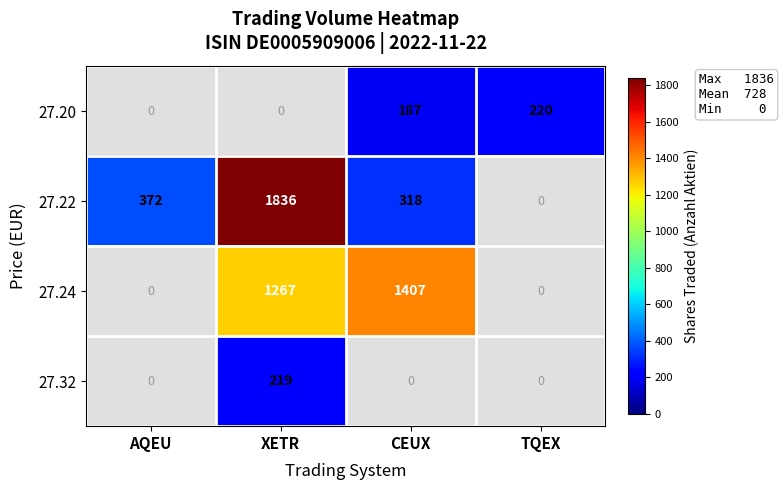

The 27.24 series shows 383 at XETR. True or false?

False